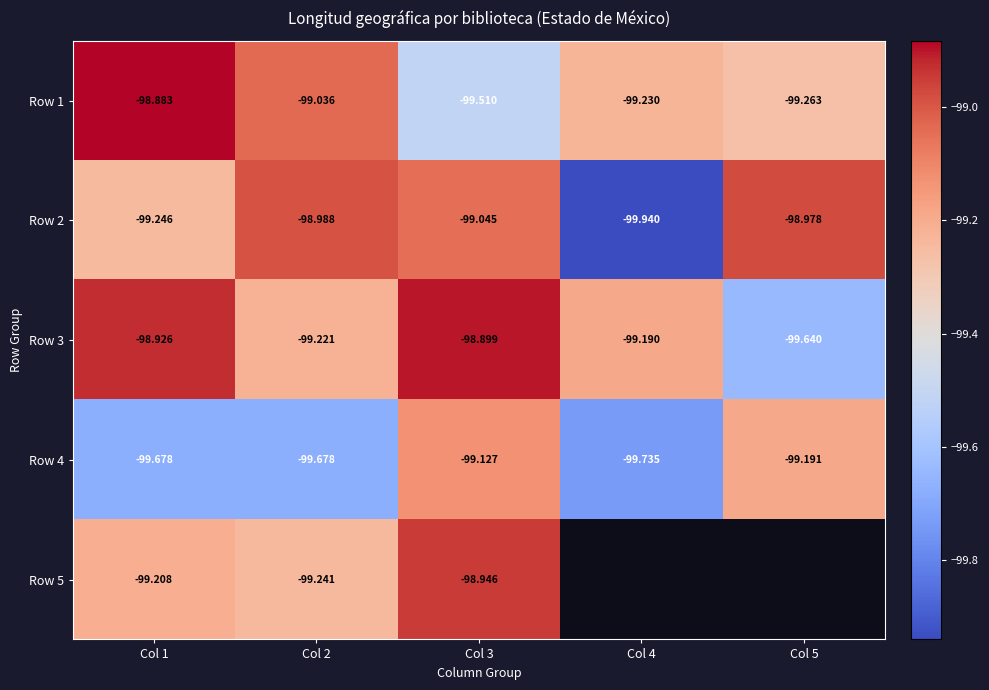

Is it true that Row 1 equals -99.5 at Col 3?

True